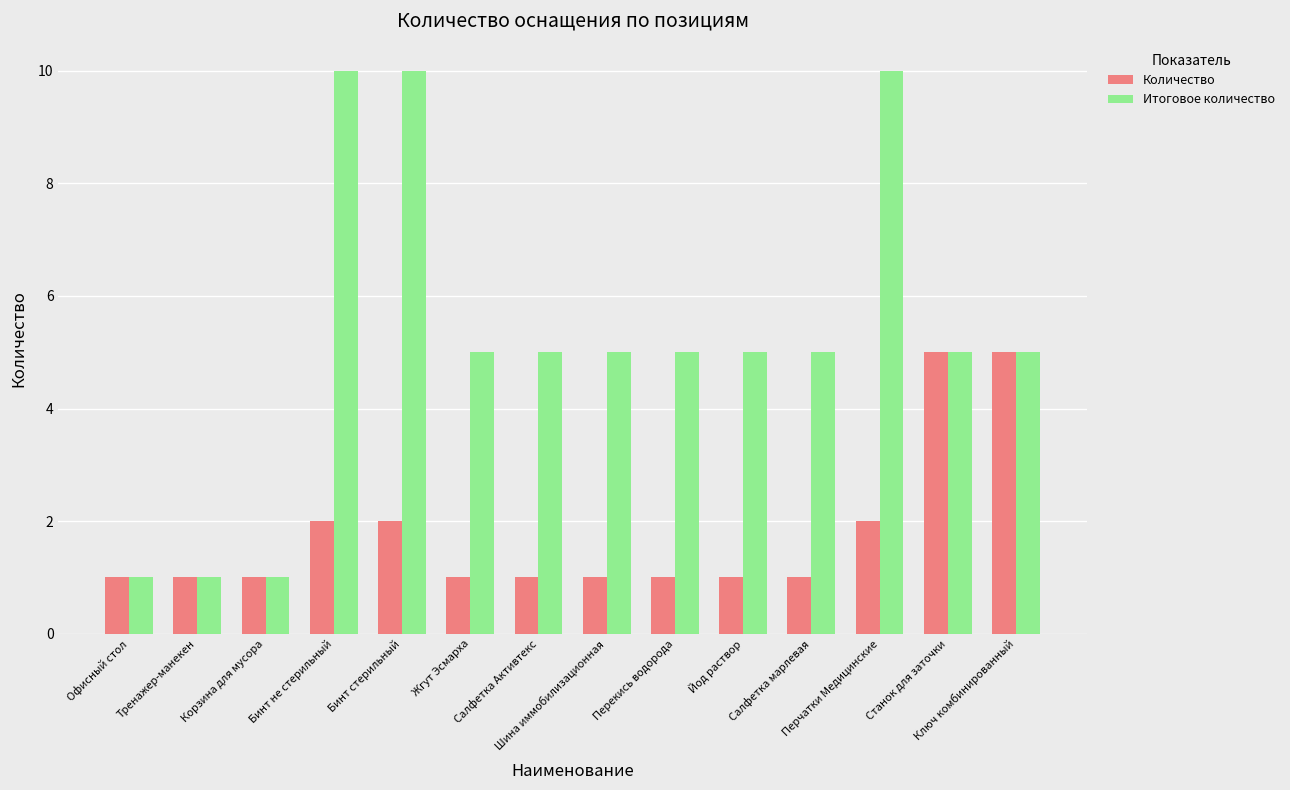

True or false: Количество has a value of 0 at Салфетка марлевая.

False